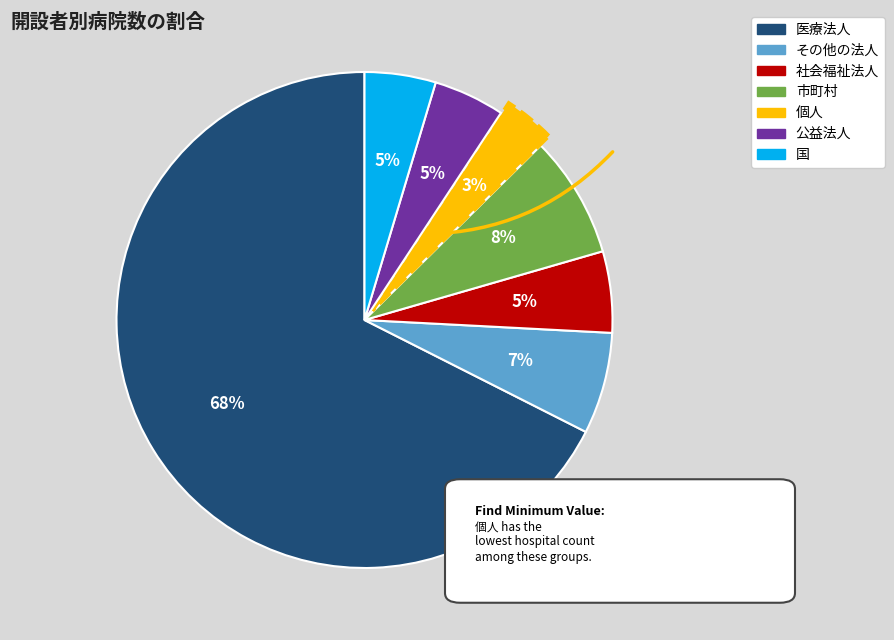

Is it true that その他の法人 is 7% of the pie?

True